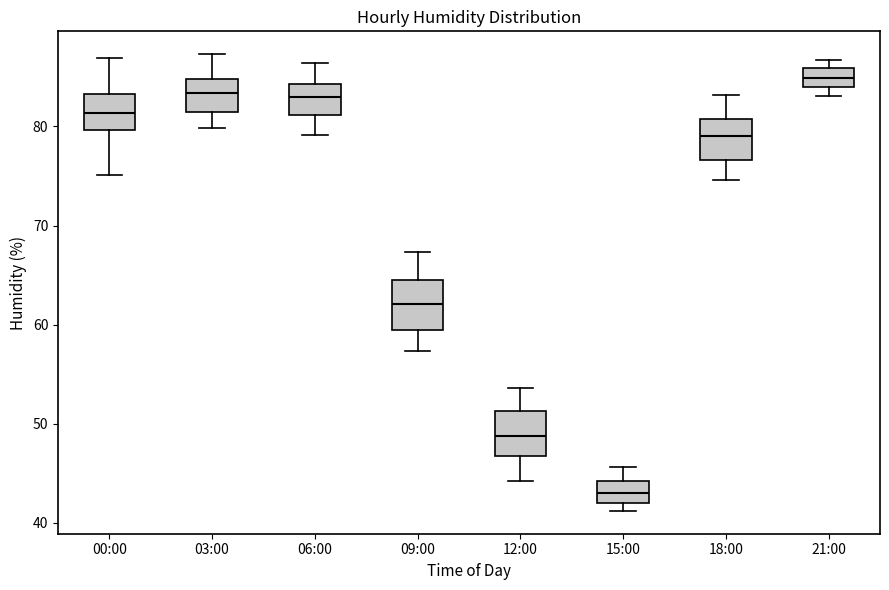

Reading left to right, read every box against the y-axis: the position of its median line, the range the box covers, and the ends of its whiskers. The values are not printed on the chart, so give them approximately, as read against the axis.

00:00: median 81, box 80 to 83, whiskers 75 to 87
03:00: median 83, box 81 to 85, whiskers 80 to 87
06:00: median 83, box 81 to 84, whiskers 79 to 86
09:00: median 62, box 59 to 64, whiskers 57 to 67
12:00: median 49, box 47 to 51, whiskers 44 to 54
15:00: median 43, box 42 to 44, whiskers 41 to 46
18:00: median 79, box 77 to 81, whiskers 75 to 83
21:00: median 85, box 84 to 86, whiskers 83 to 87